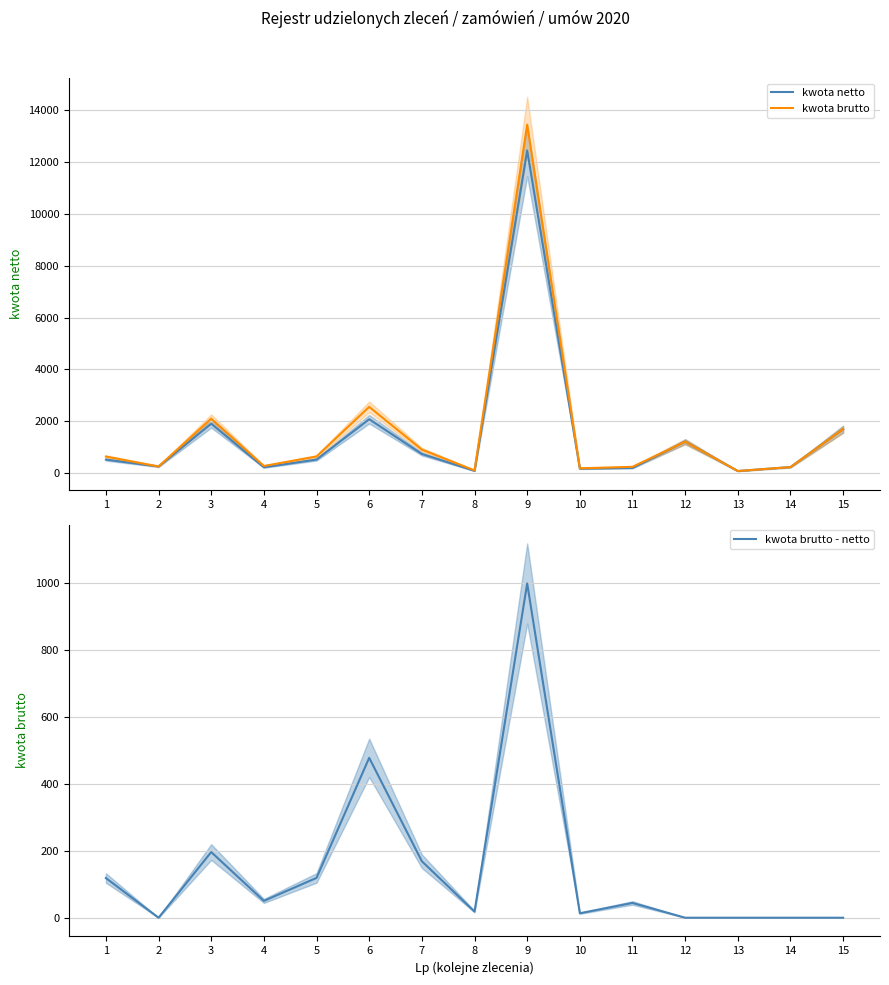

Reading left to right, extract all data points from this chart.

kwota netto: 515.2	250.0	1901.0	218.5	516.7	2074.5	733.1	80.7	12449.1	166.7	192.0	1208.0	74.2	227.0	1689.3
kwota brutto: 633.7	250.0	2097.0	268.8	635.5	2551.6	901.7	99.0	13446.6	180.0	236.2	1208.0	74.2	227.0	1689.3
kwota brutto - netto: 118.5	0.0	196.0	50.3	118.8	477.1	168.6	18.3	997.5	13.3	44.2	0.0	0.0	0.0	0.0